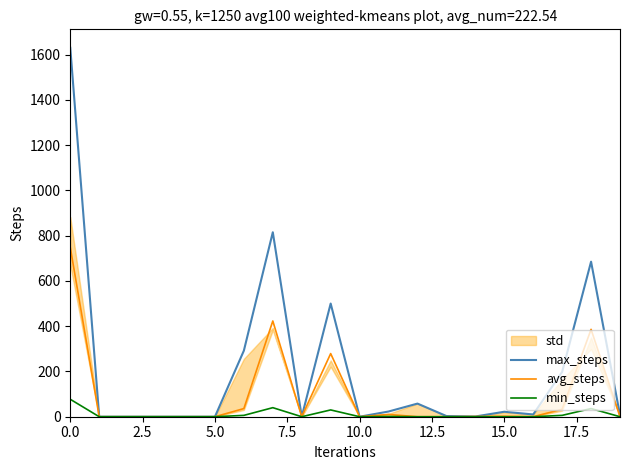

What is the difference between the highest and lowest values at 16?

10